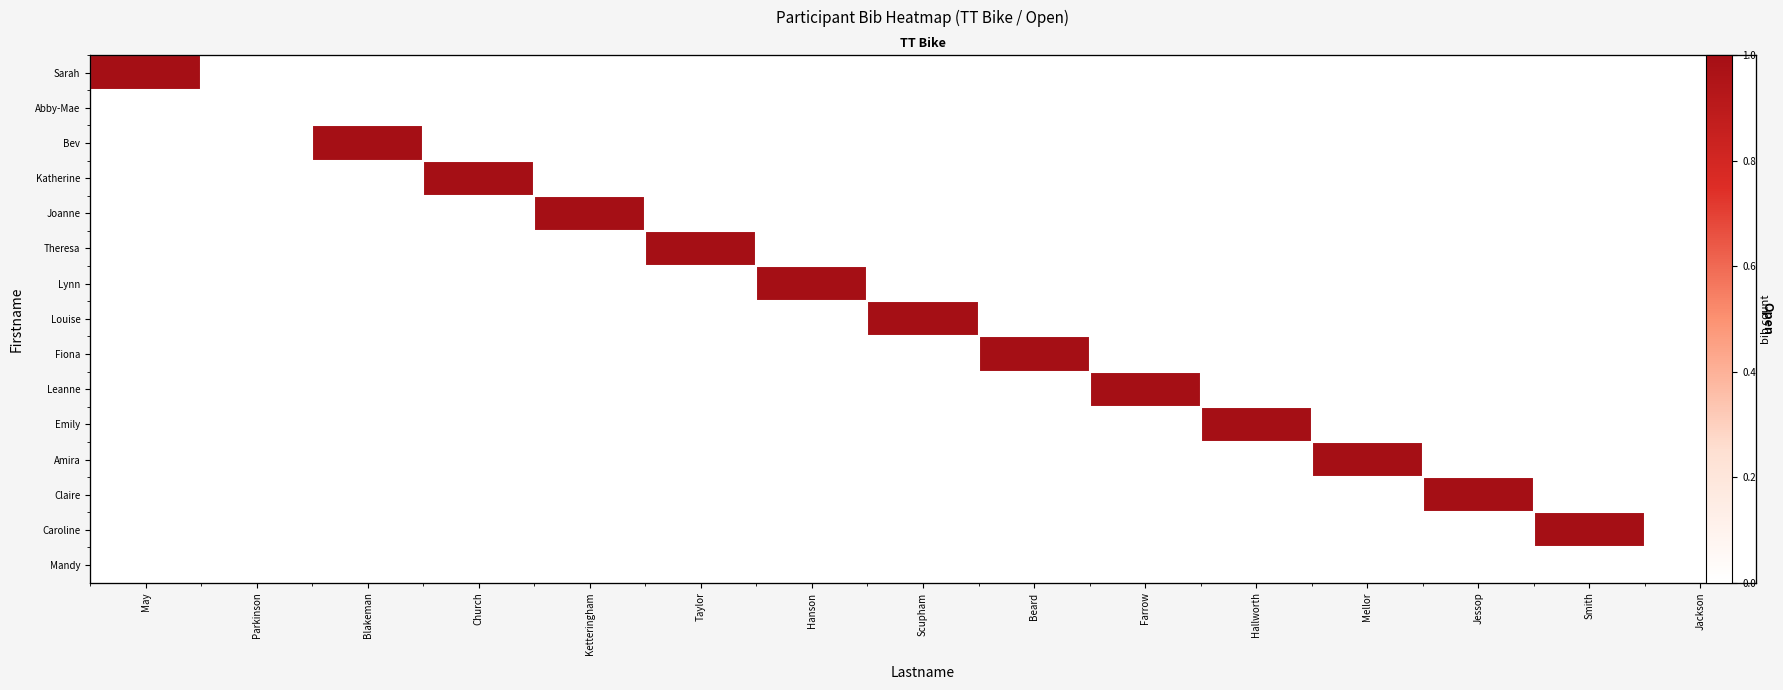

Rank the categories by Katherine value from highest to lowest.

Church, May, Parkinson, Blakeman, Ketteringham, Taylor, Hanson, Scupham, Beard, Farrow, Hallworth, Mellor, Jessop, Smith, Jackson